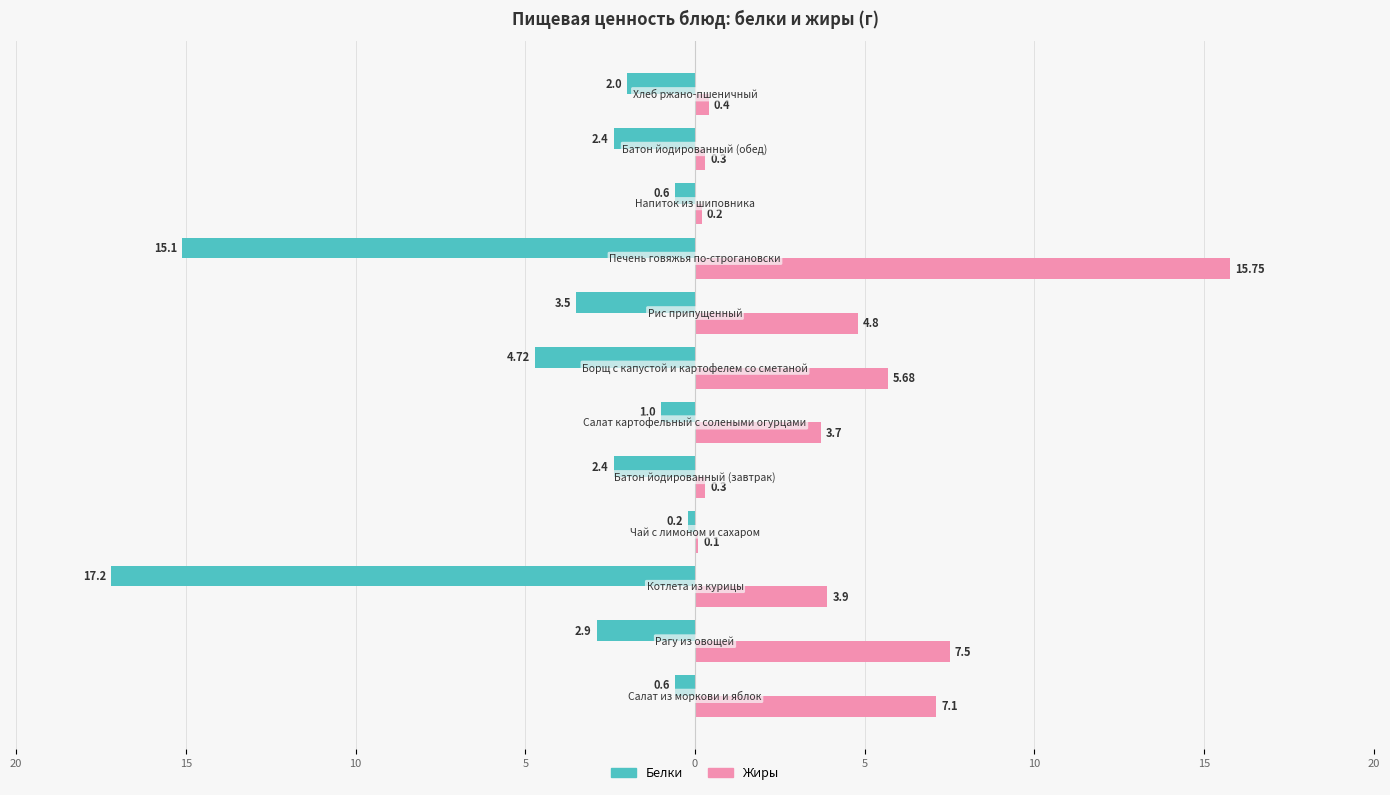

What are all the series names shown in the legend?

Белки, Жиры